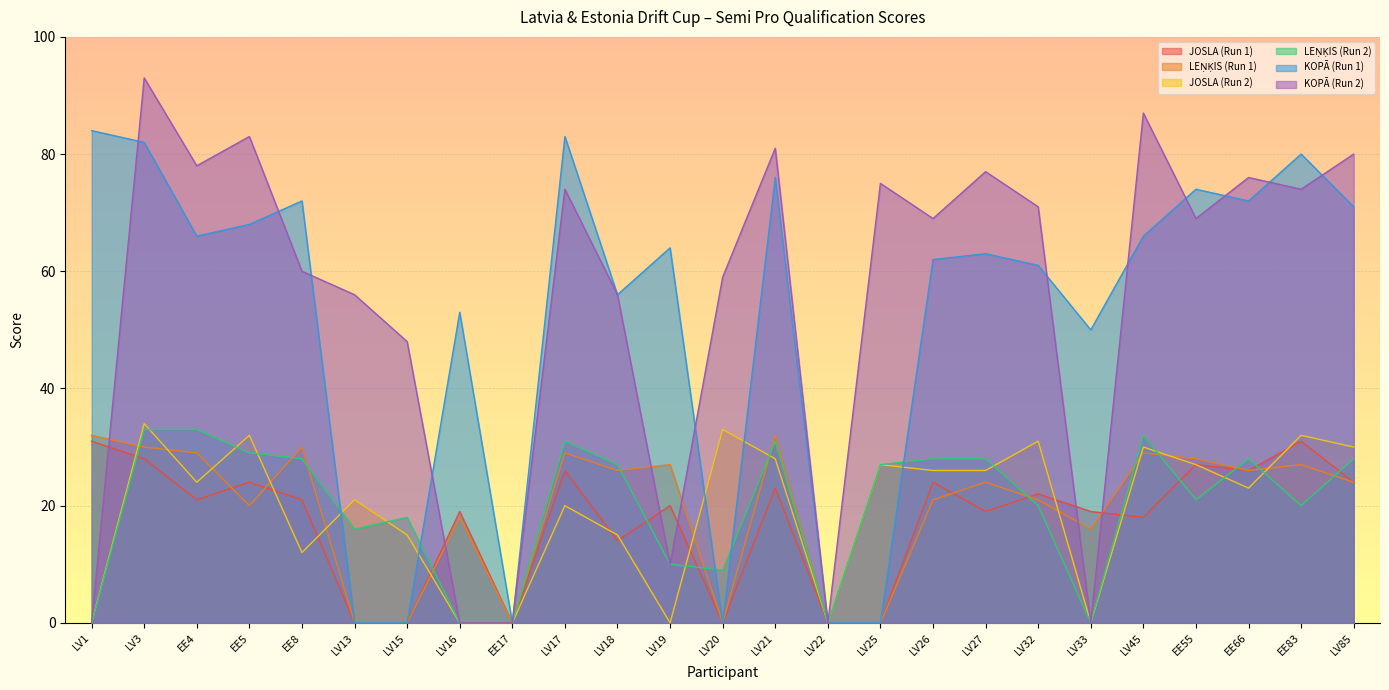

How many lines are shown in the chart?

6